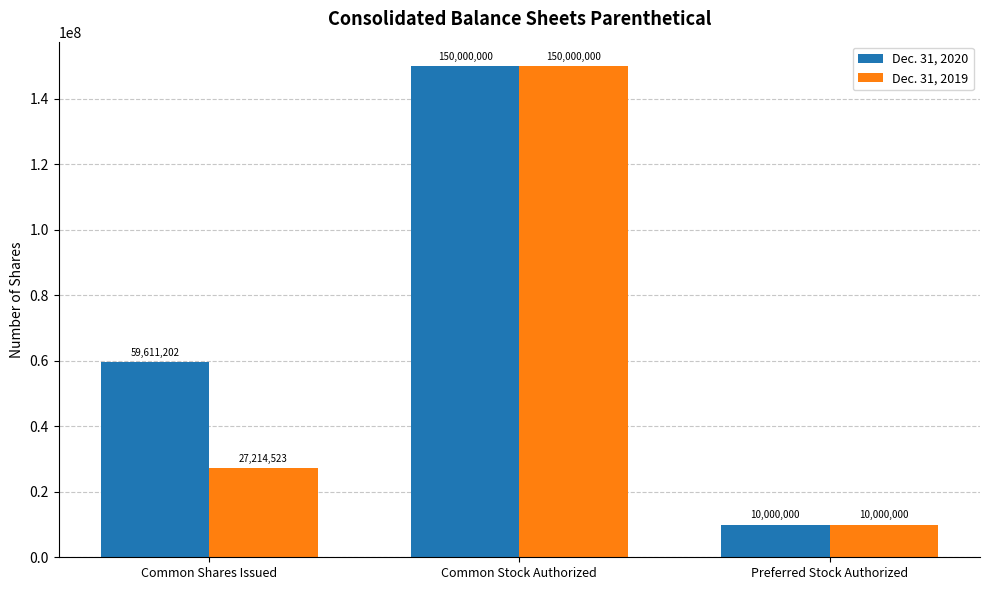

What is the sum of the Dec. 31, 2019 values at Common Shares Issued and Preferred Stock Authorized?

37214523